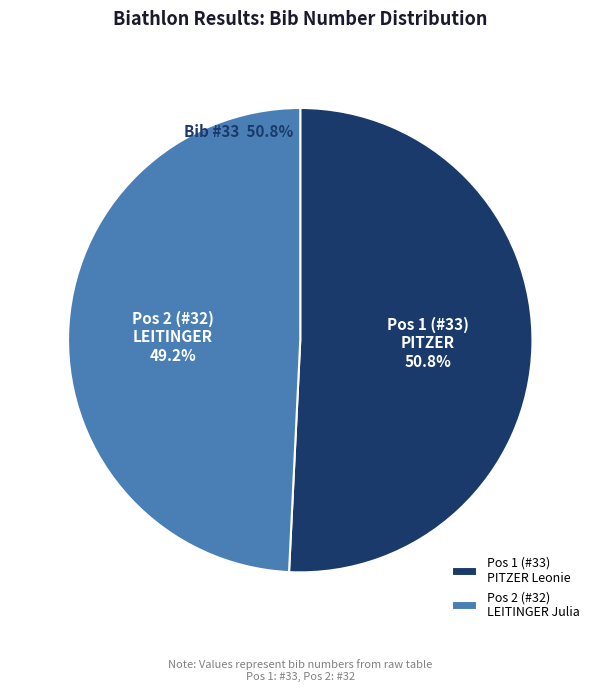

Approximately how many times larger is the value at Pos 1 (#33) PITZER Leonie compared to Pos 2 (#32) LEITINGER Julia?

1.0